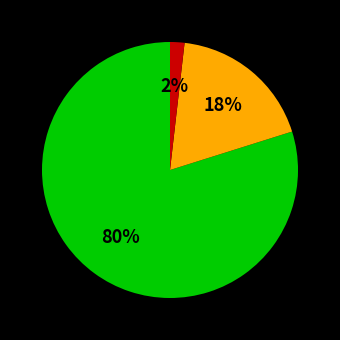

Is there any slice that represents more than half of the pie?

Yes